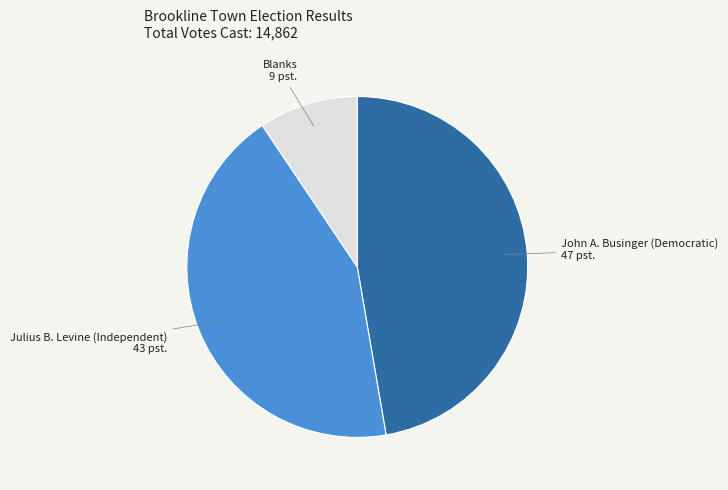

The Julius B. Levine (Independent) slice represents 43% of the pie. True or false?

True